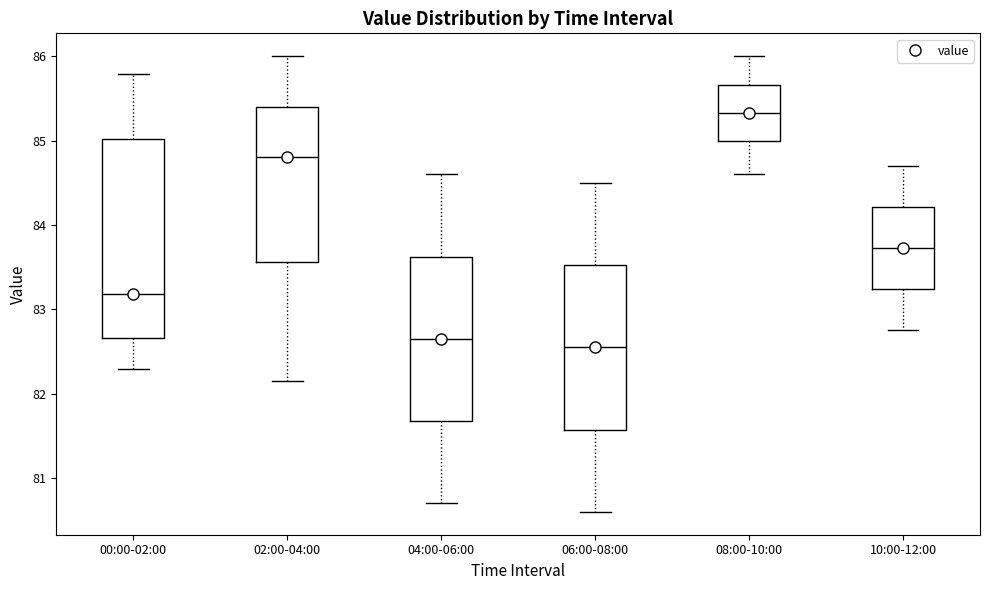

Where does the upper whisker of the box for 10:00-12:00 end on the y-axis? The values are not printed on the chart, so give them approximately, as read against the axis.

84.7